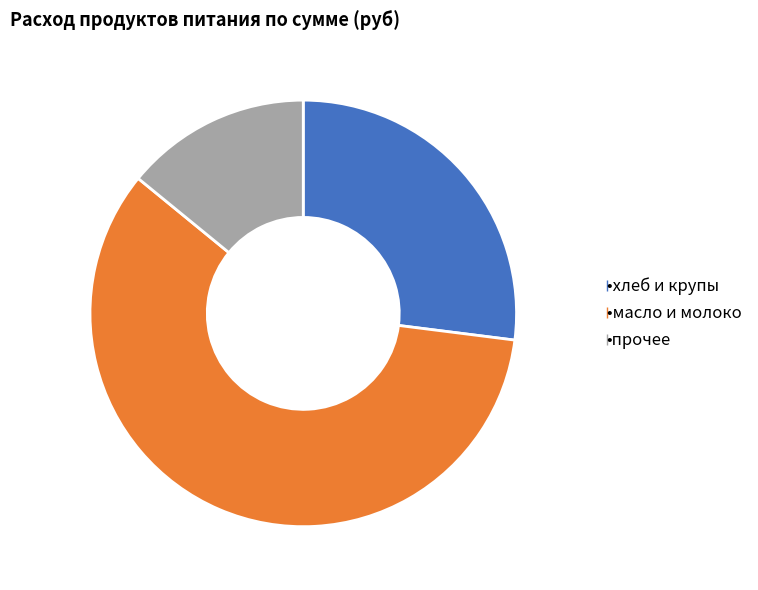

Is there a majority slice in this chart?

Yes